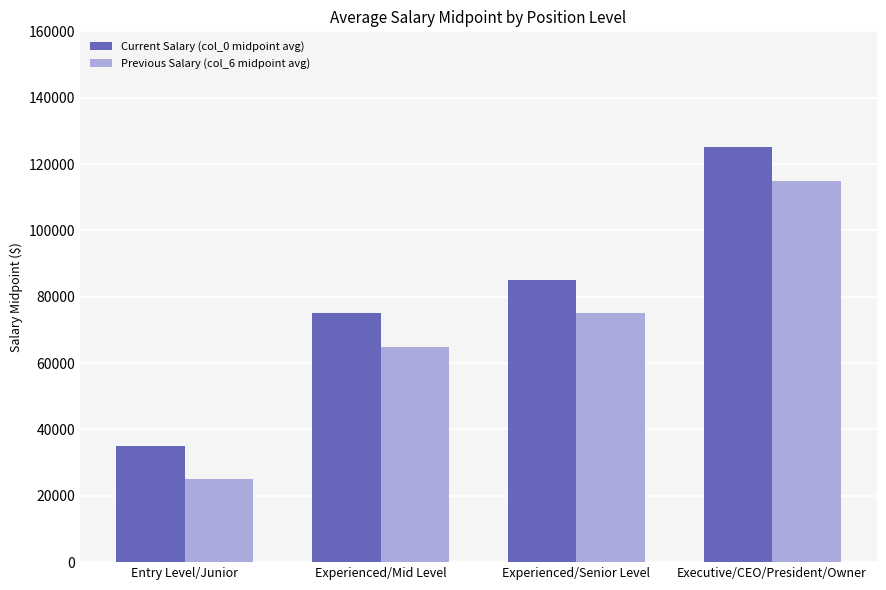

How many data points does each series have?

4